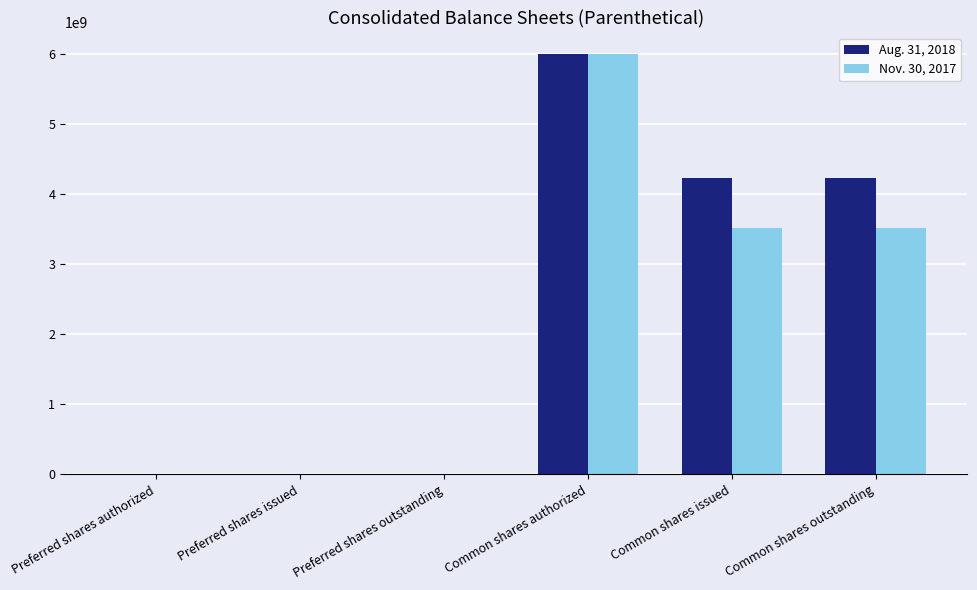

What is the difference between the Nov. 30, 2017 values at Common shares outstanding and Preferred shares issued?

3513147802